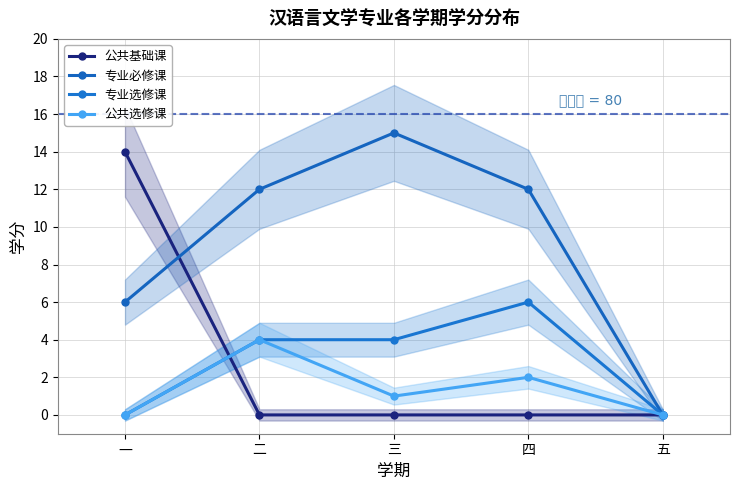

Does the chart display data point markers on the line(s)?

Yes